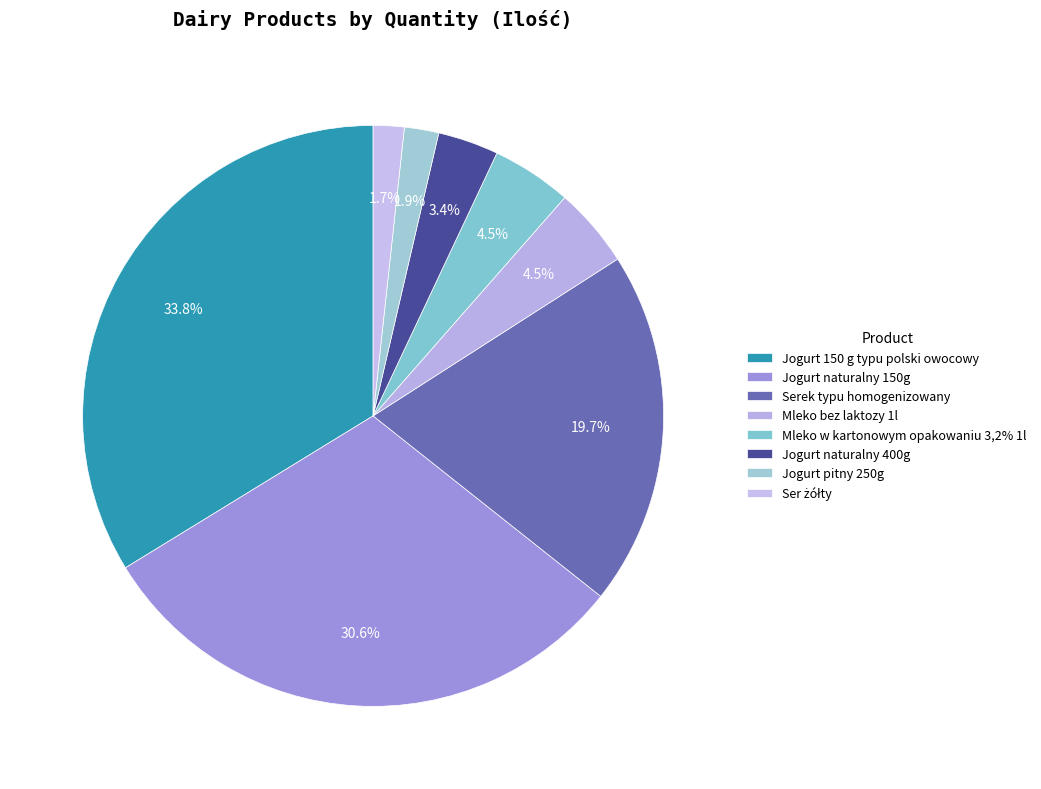

To the nearest percent, what is the difference between the largest and smallest slice percentages?

32%